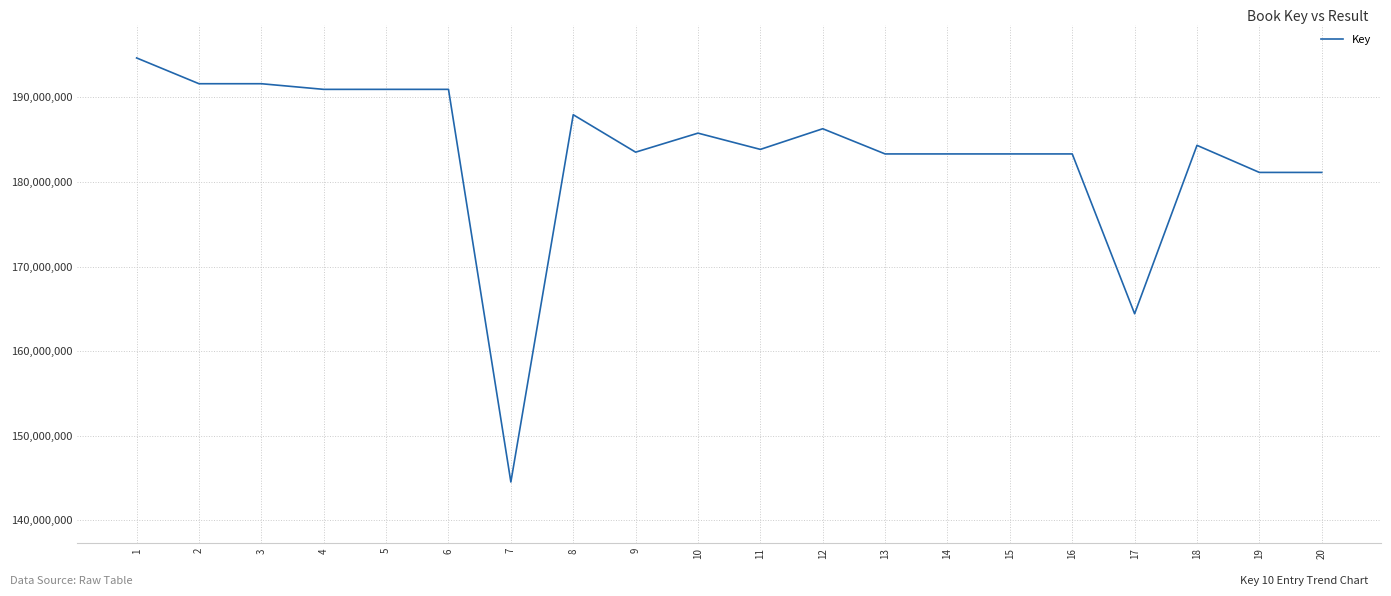

At which label is the value closest to 169600289?

17